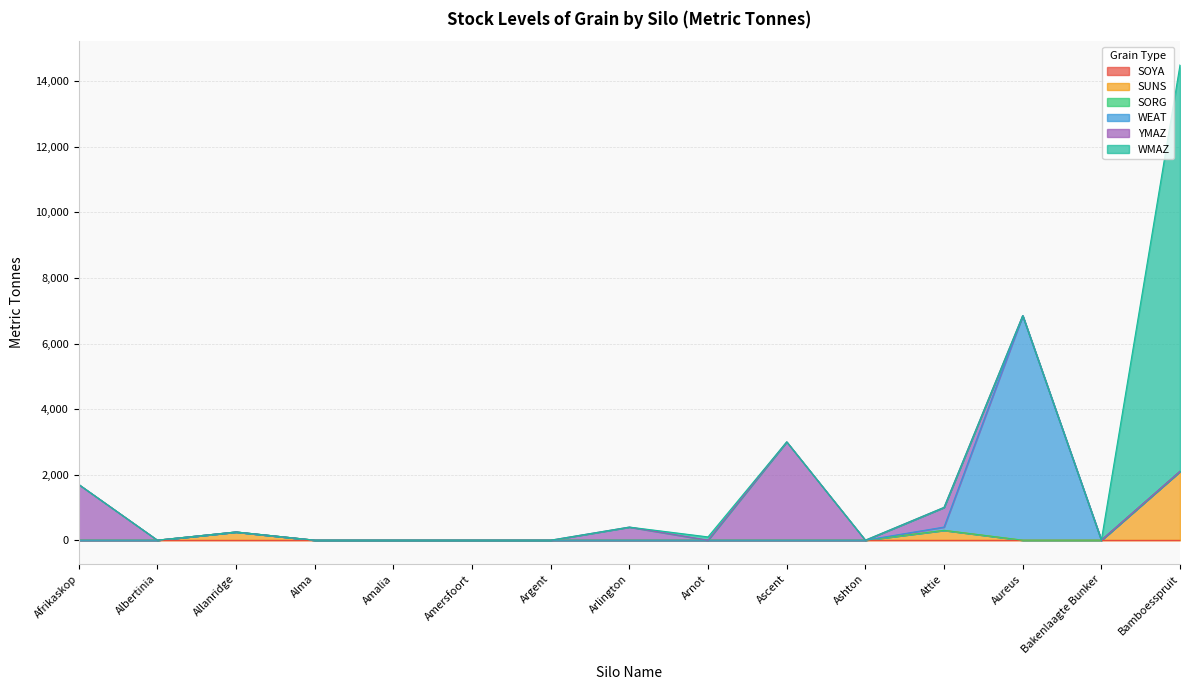

Which category has the lowest value in the SOYA series?

Afrikaskop